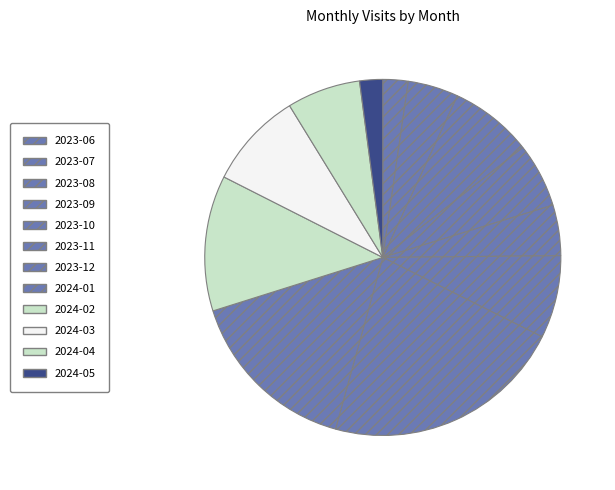

Count the number of slices in the pie.

12